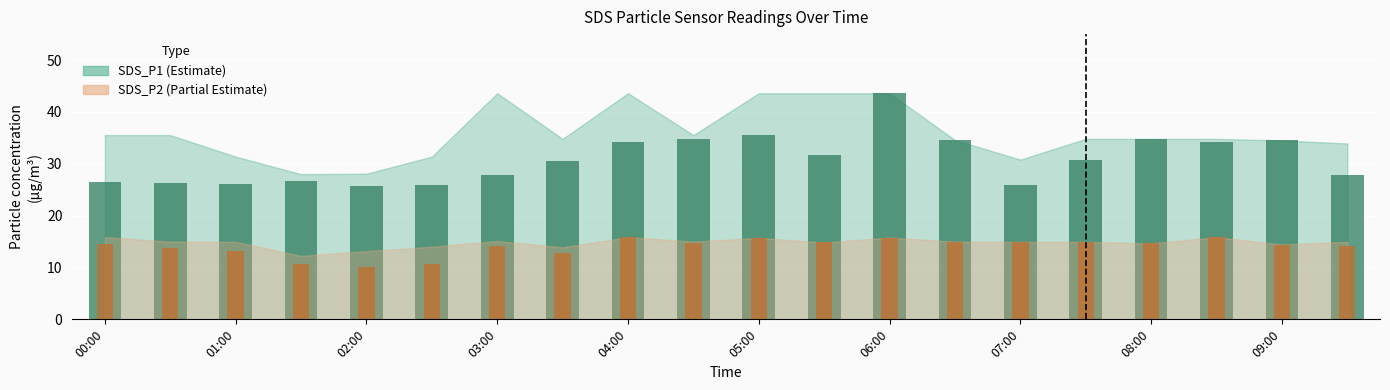

What is the difference between the maximum and second lowest values in the SDS_P2 series?

5.2